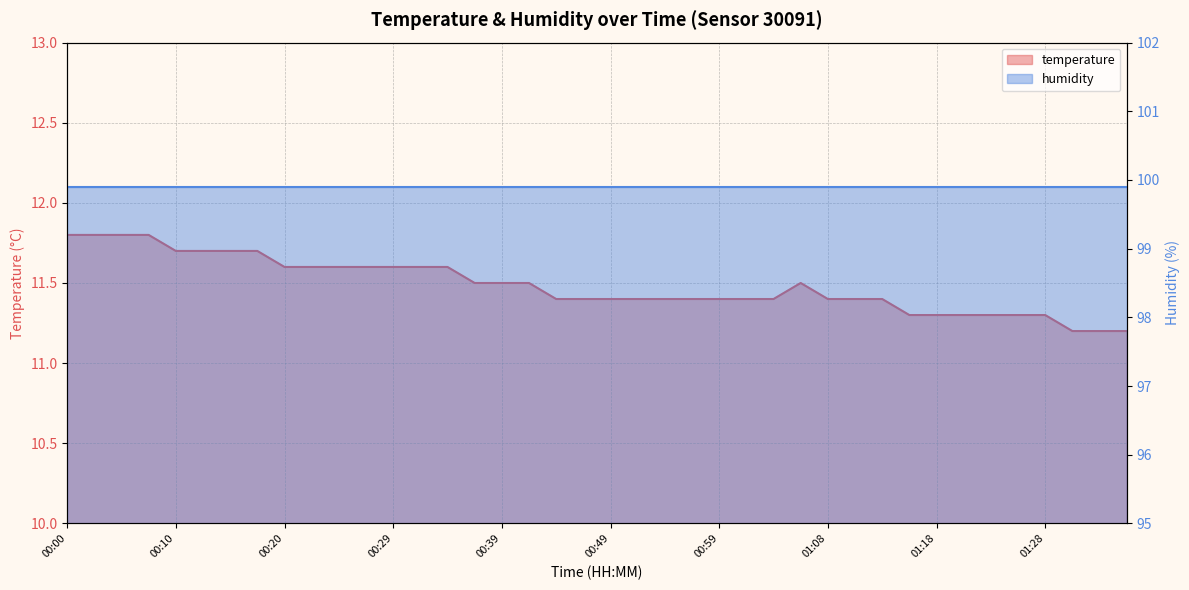

What is the average value?

11.5